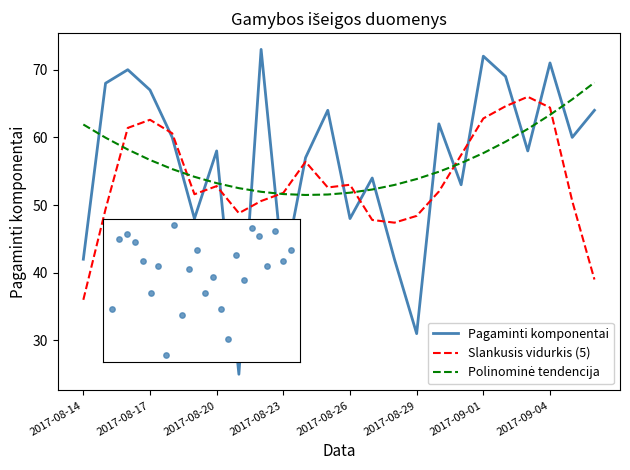

Which series has the widest spread of values?

Pagaminti komponentai